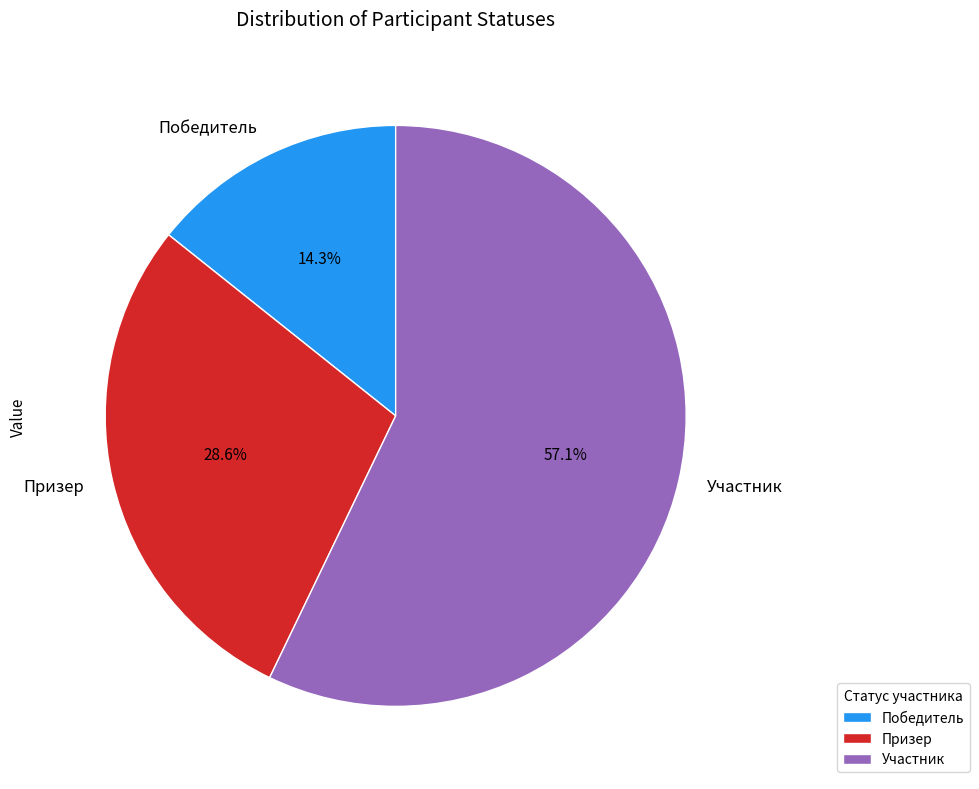

How many slices are in this pie chart?

3